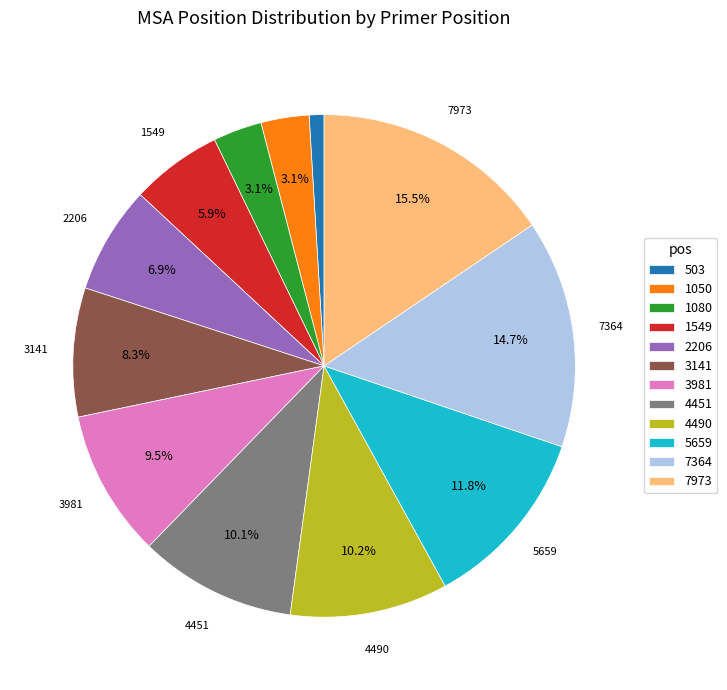

Is there any slice that represents more than half of the pie?

No